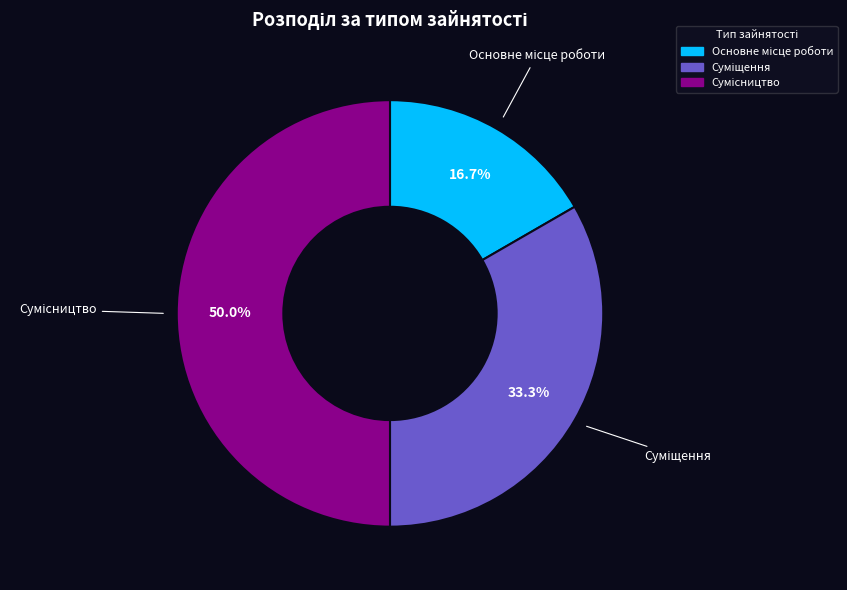

Does any single category account for the majority?

No